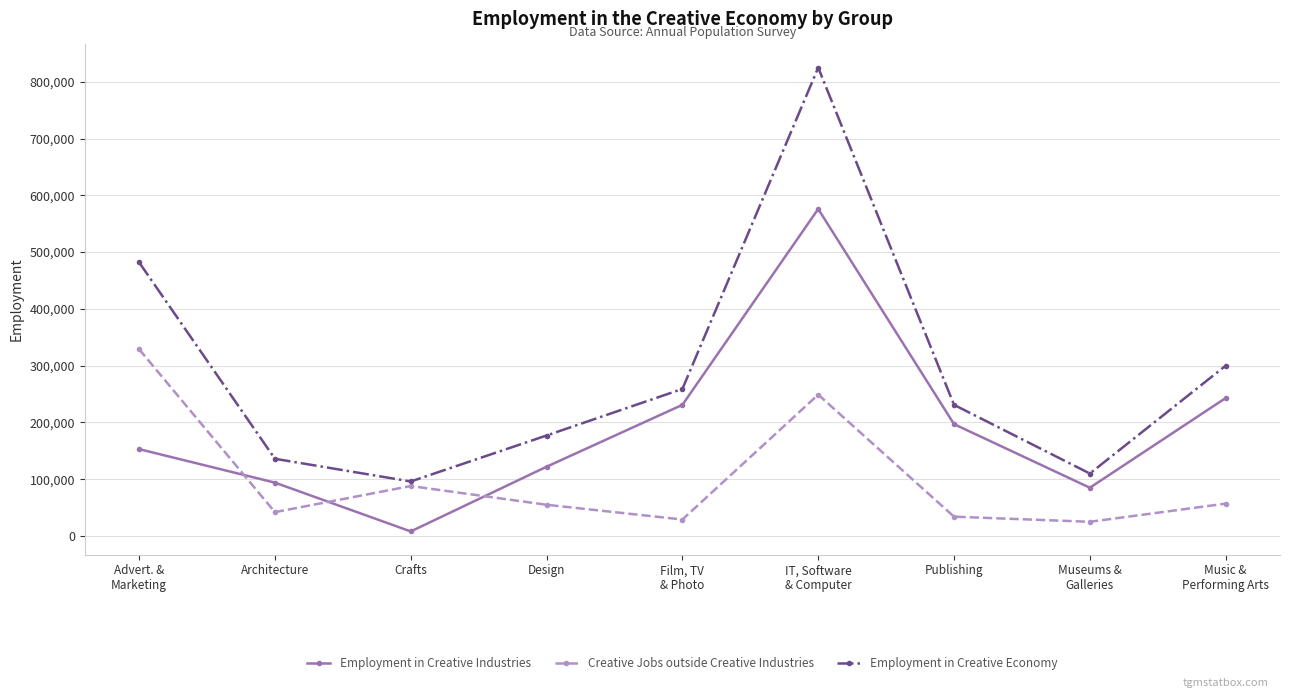

The value of Employment in Creative Economy at IT, Software
& Computer is 1470321. True or false?

False